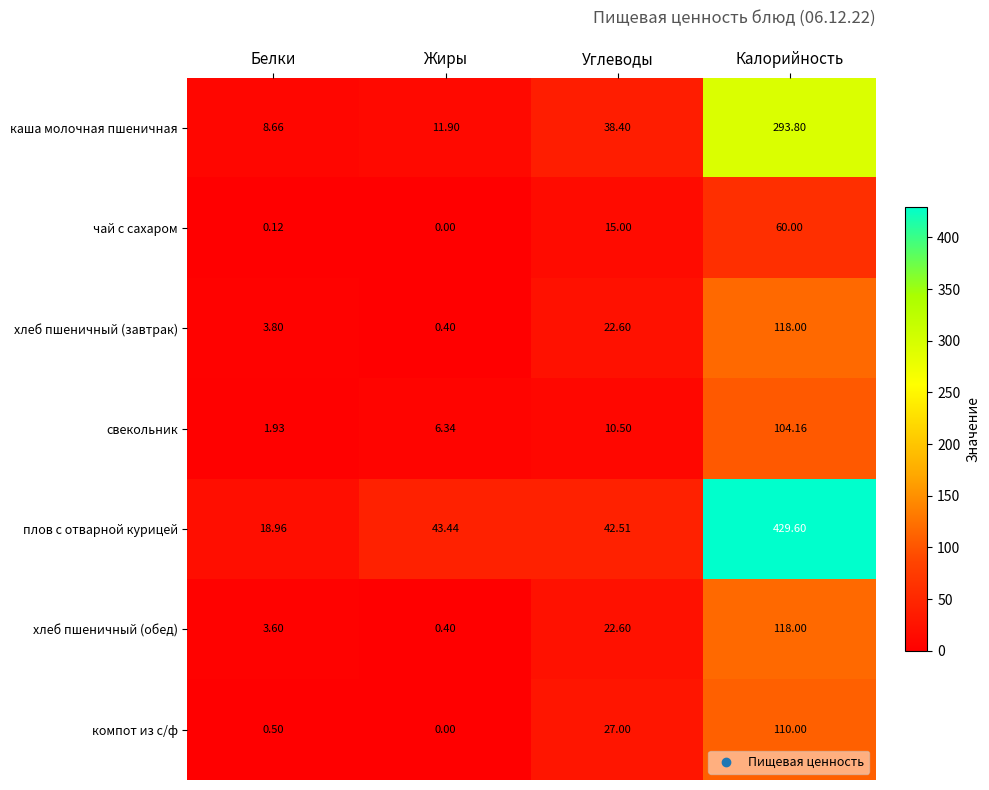

Is the value of хлеб пшеничный (обед) at Жиры greater than the value of каша молочная пшеничная at Белки?

No